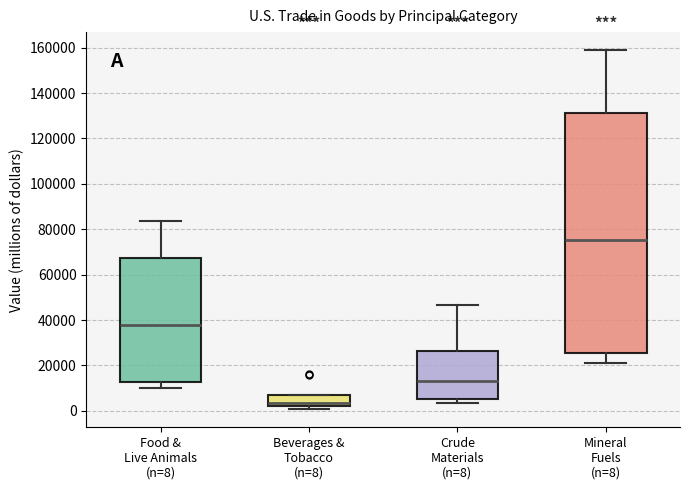

Where is the lower edge of the box for Beverages & Tobacco (n=8) on the y-axis? The values are not printed on the chart, so give them approximately, as read against the axis.

2000